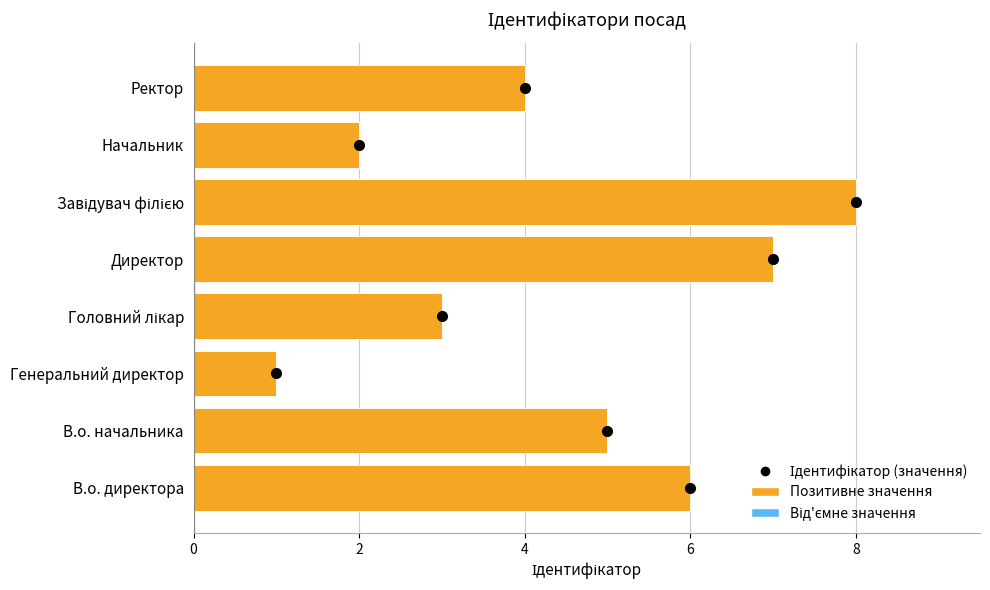

How many values are below 5?

4